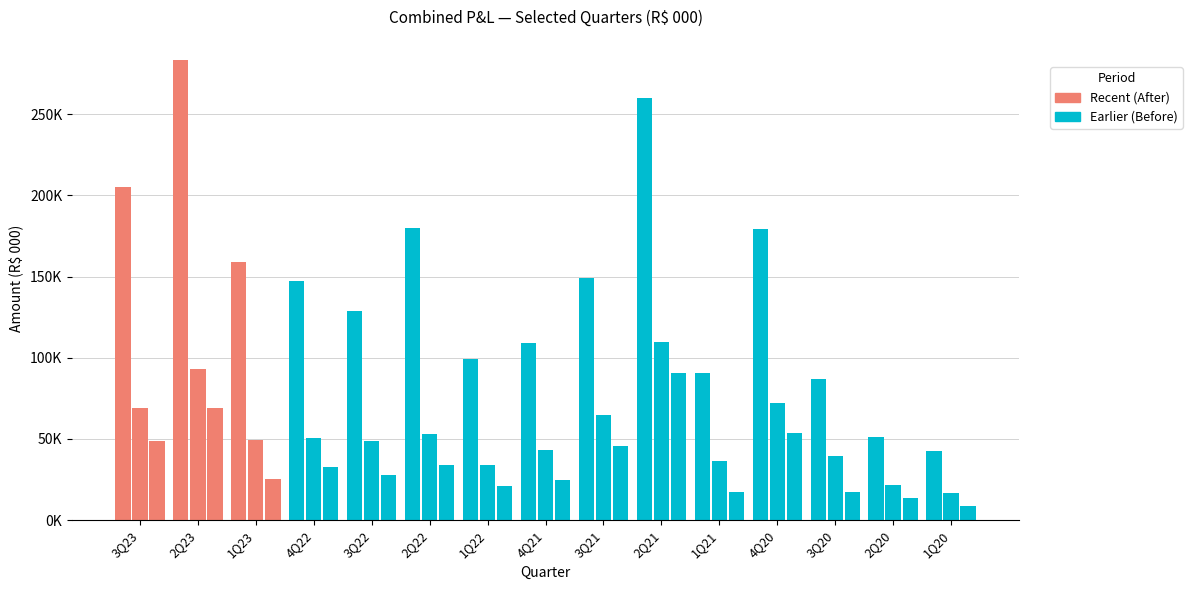

What is the total value across all series at 3Q22?

204915